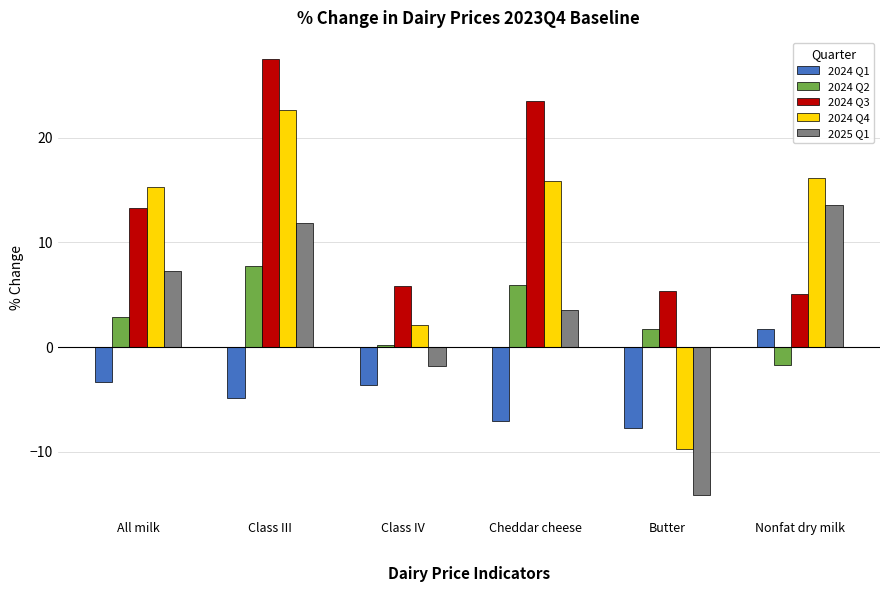

Between Class IV and Nonfat dry milk, which series saw the biggest shift?

2025 Q1